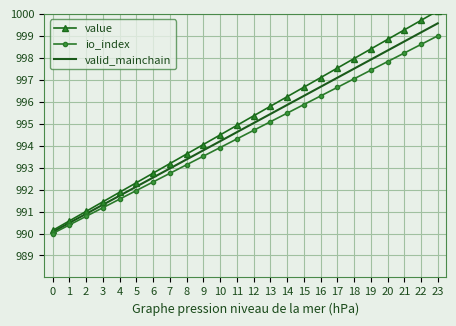

Which series has the largest total across all categories?

value